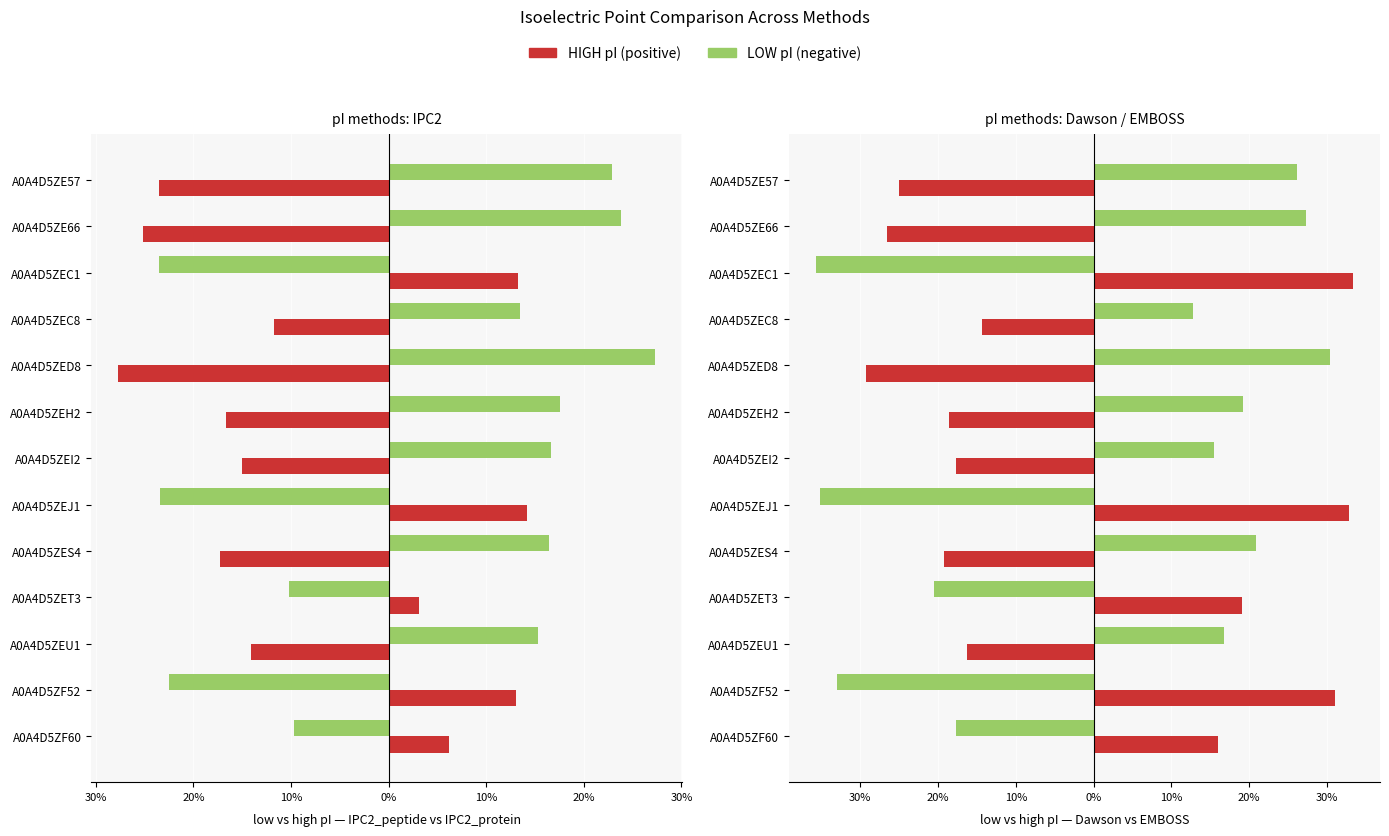

What is the label of the 8th bar from the right?

A0A4D5ZEH2